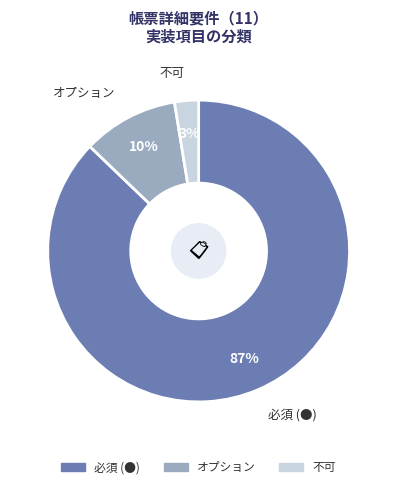

Combined, do オプション and 必須 (●) account for over 50%?

Yes